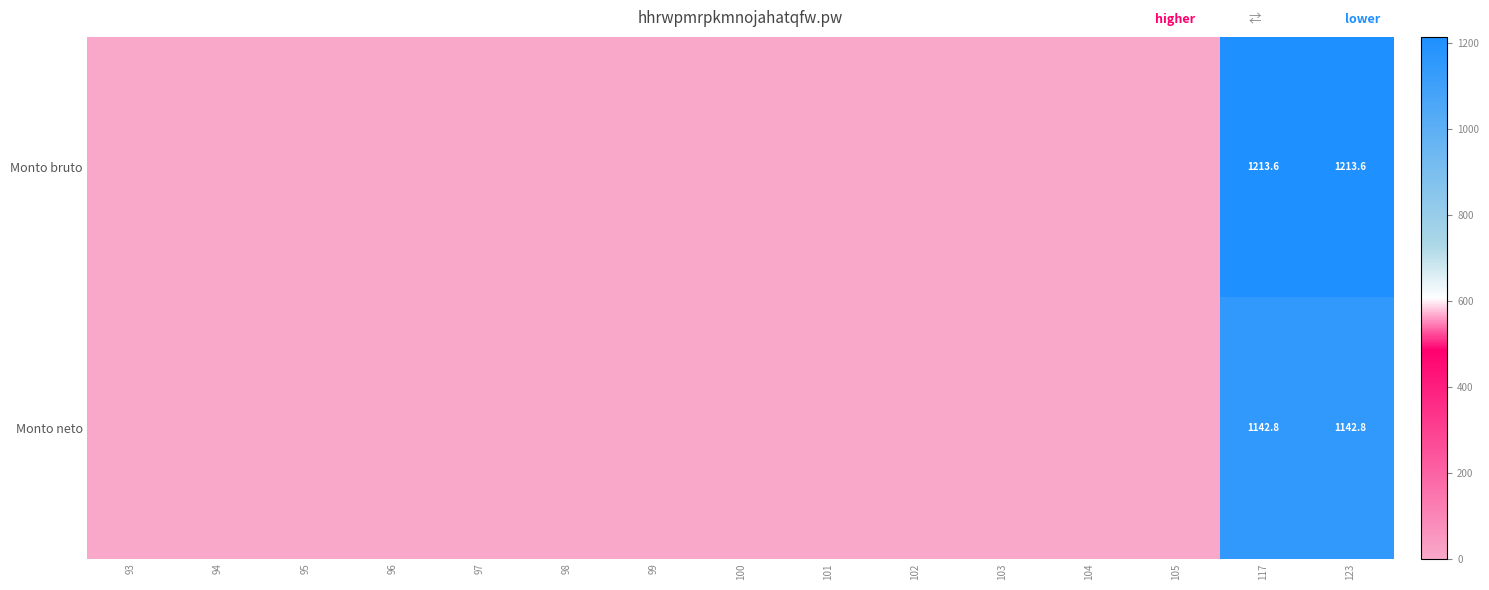

The value of Monto neto at 123 is 1889.3. True or false?

False